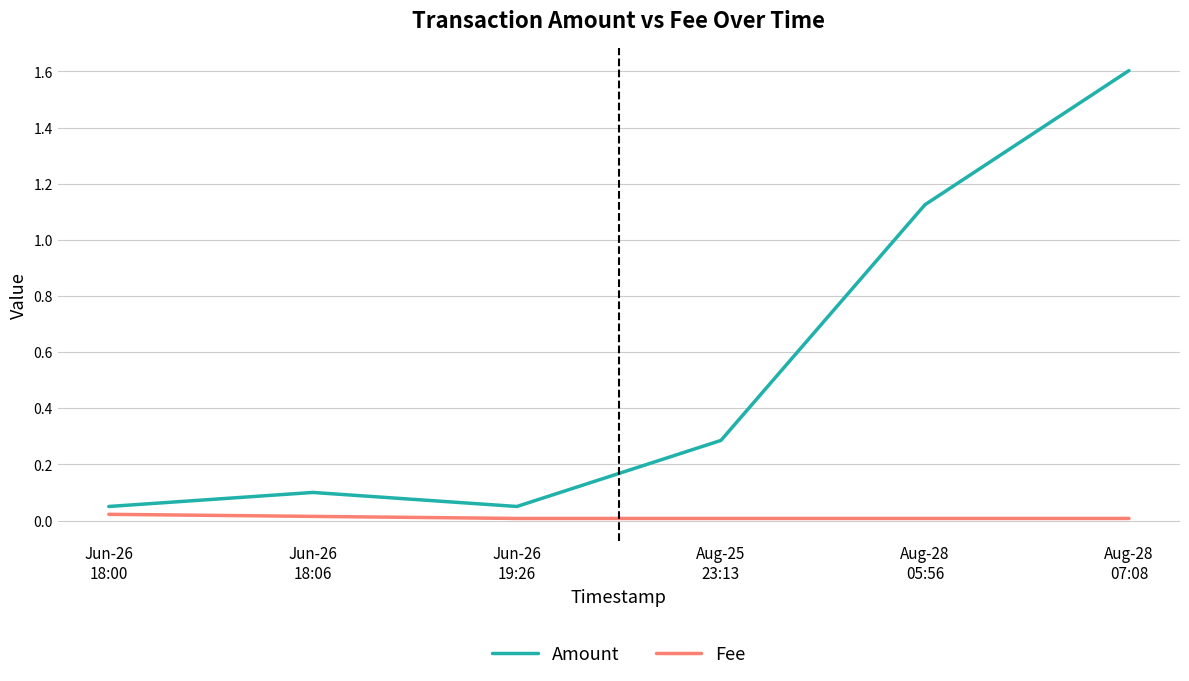

Which series has the widest spread of values?

Amount